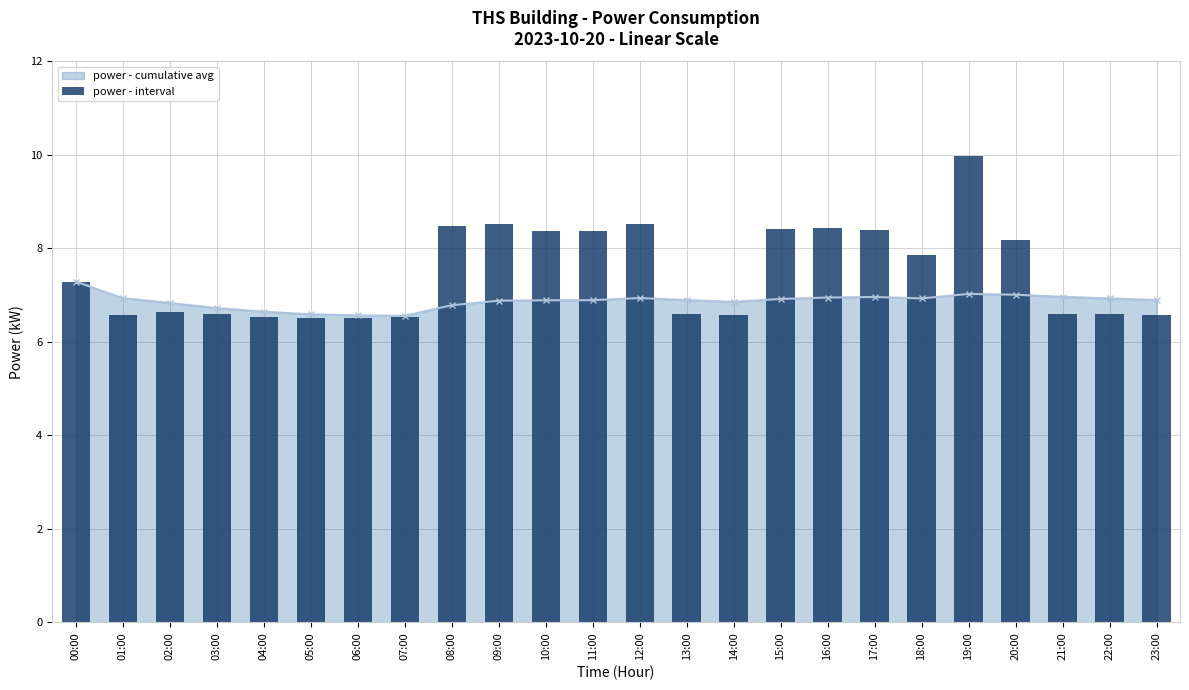

True or false: the data shows 9.4 at 13:00.

False